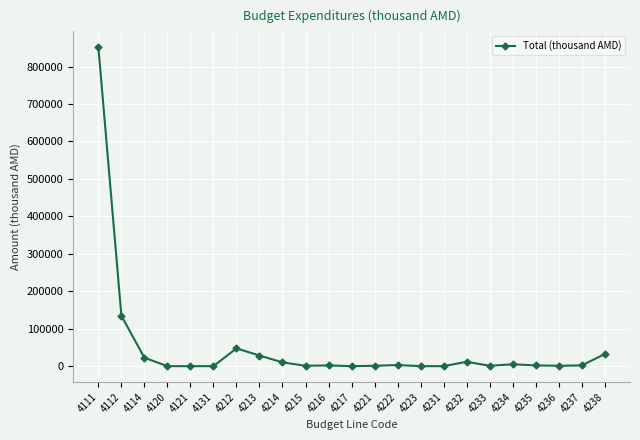

At which category does the chart reach its peak across all series?

4111